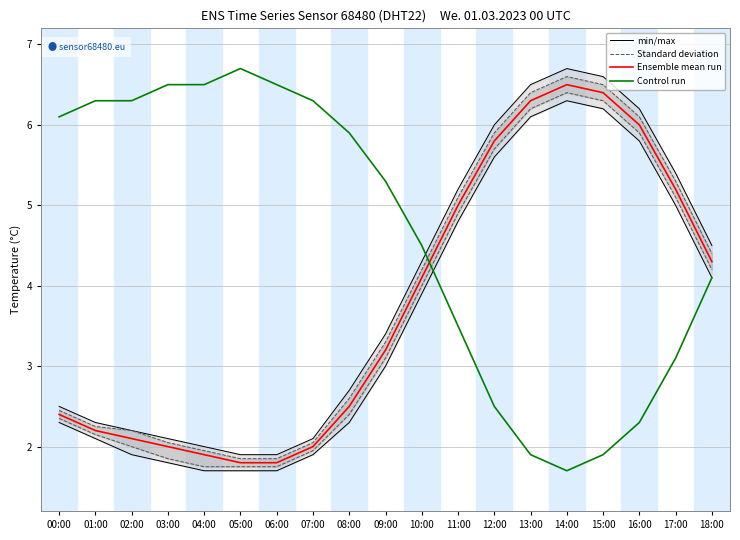

What position from the left is 06:00?

7